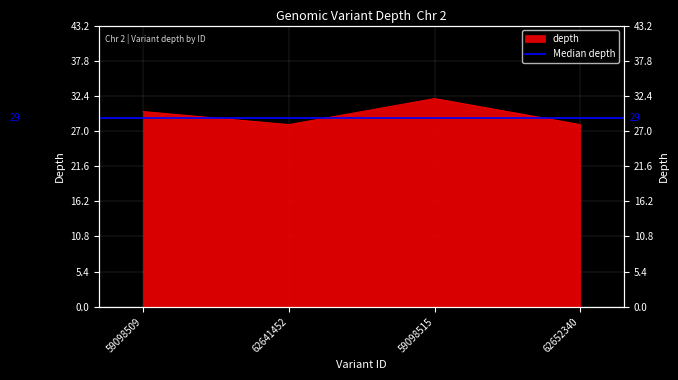

What is the difference between the maximum and minimum values?

4